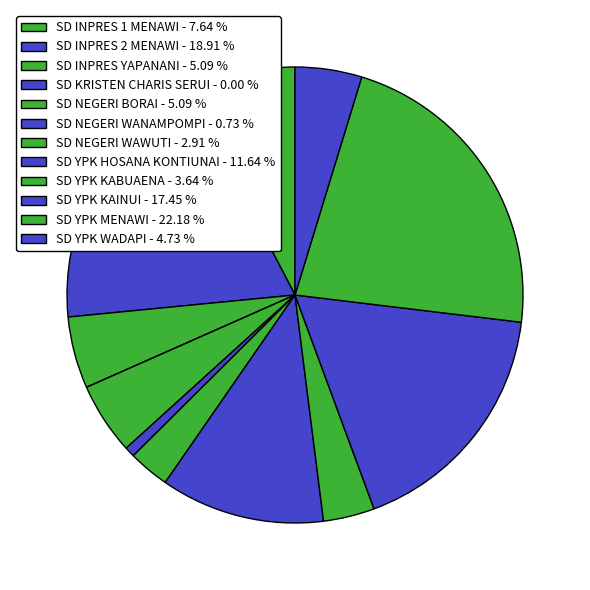

Is SD YPK MENAWI the majority of the pie?

No